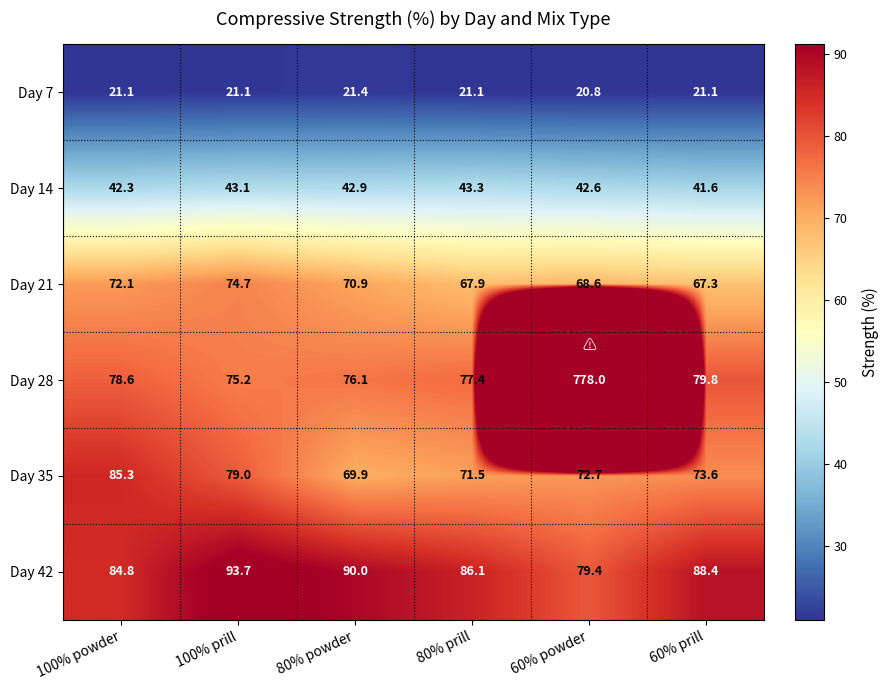

Which series has the largest range (max minus min)?

Day 28